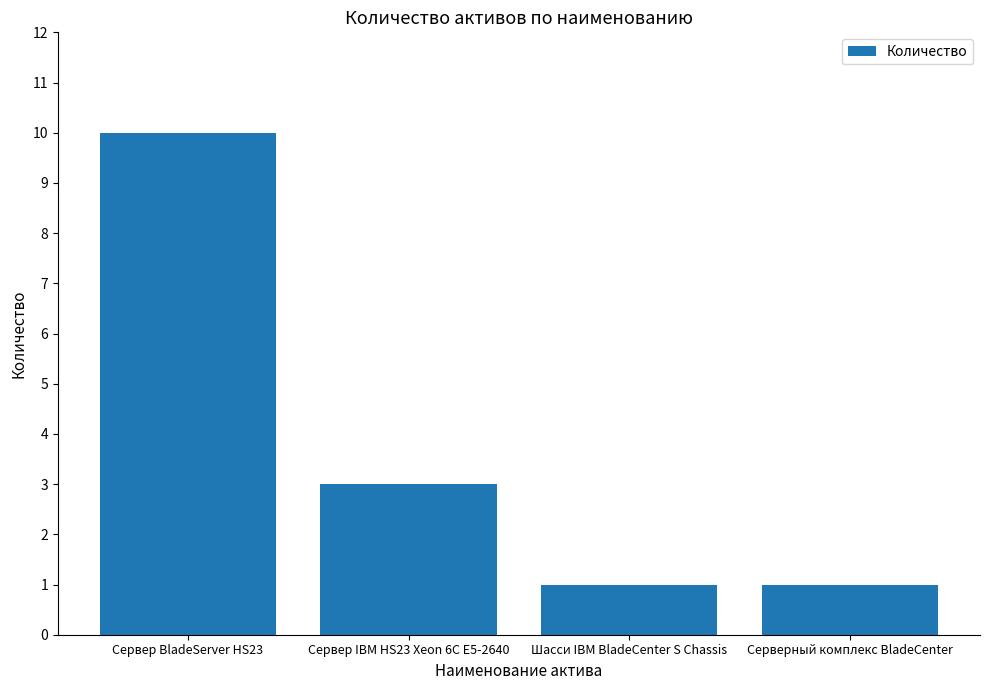

Is it true that the value at Сервер IBM HS23 Xeon 6C E5-2640 is 5?

False